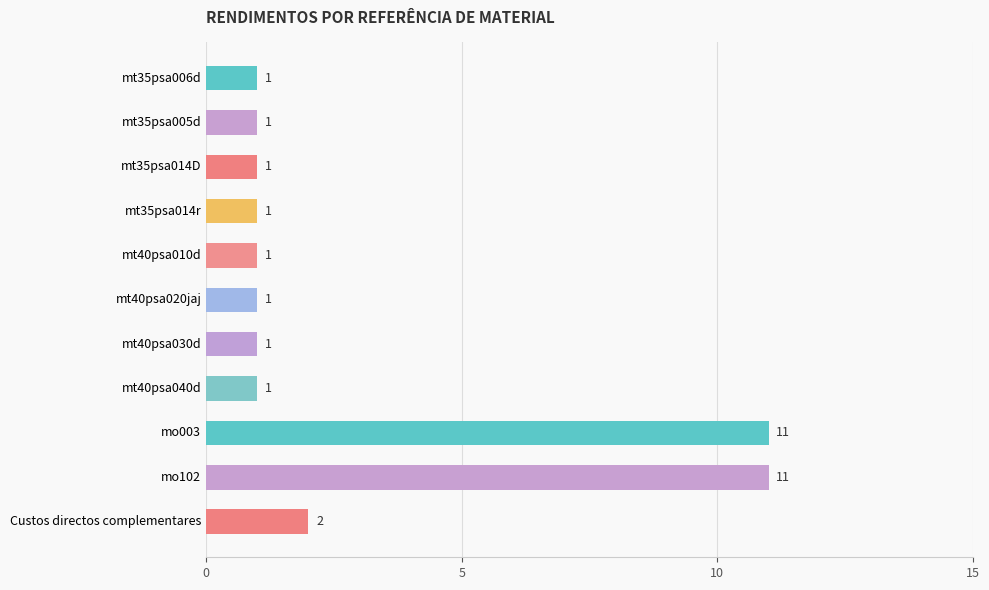

What is the maximum value shown in the chart?

11